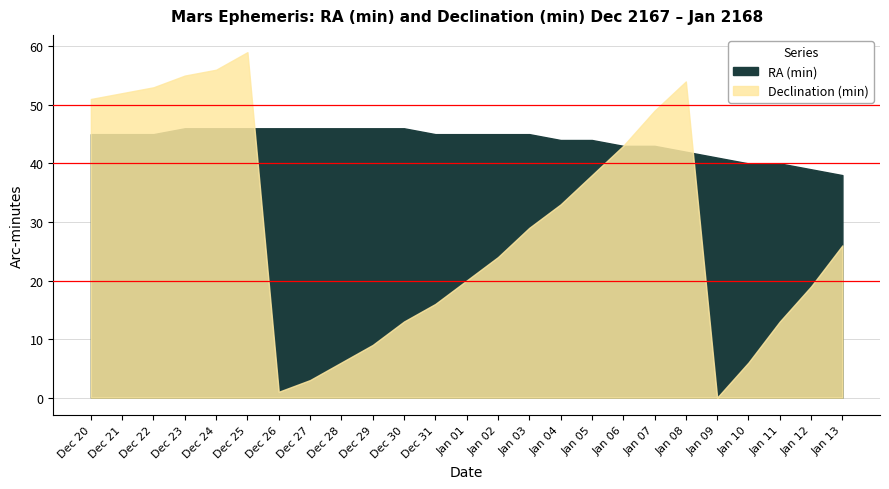

What are all the series names shown in the legend?

Declination (min), RA (min)